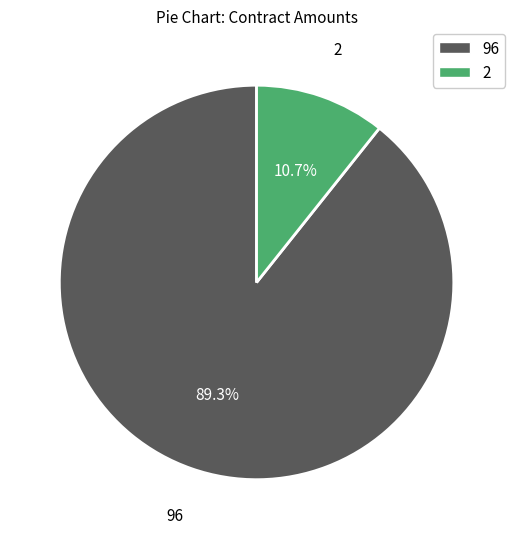

How many segments does this pie chart have?

2